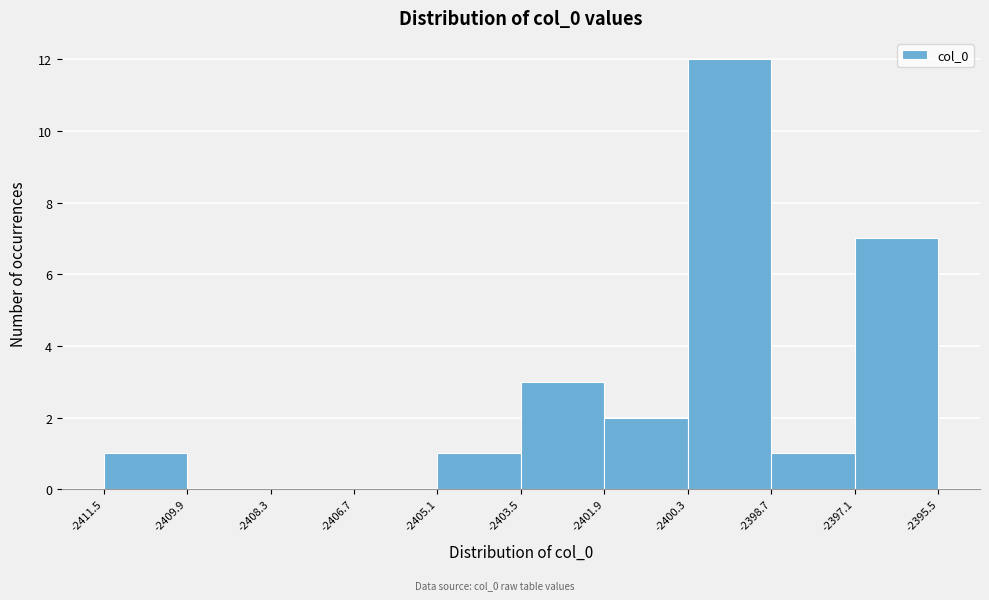

Over which range of the x-axis is the bar tallest?

-2400.3 to -2398.7